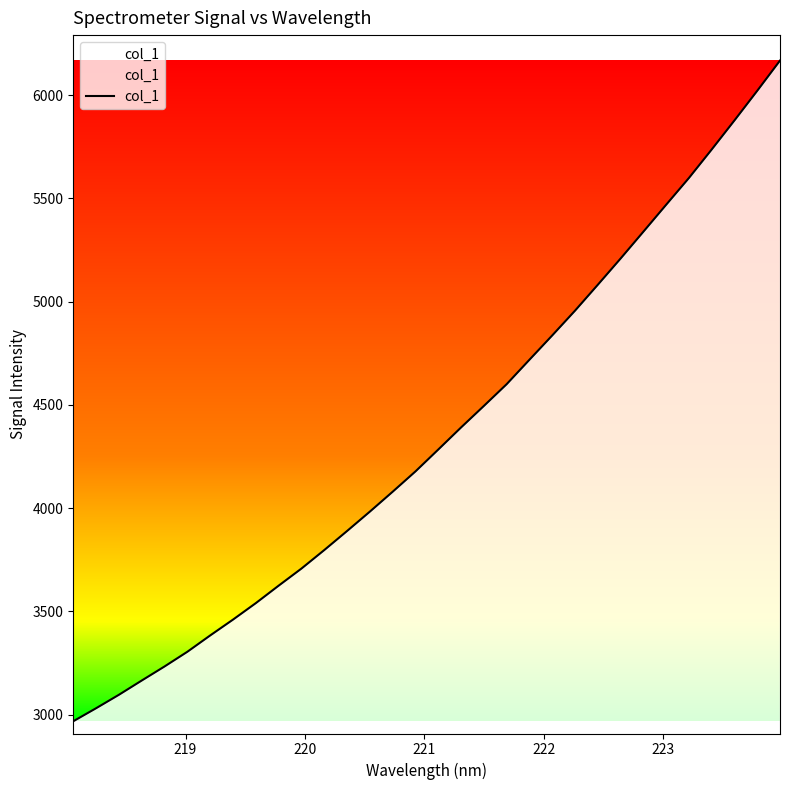

Does the chart have visible grid lines?

No